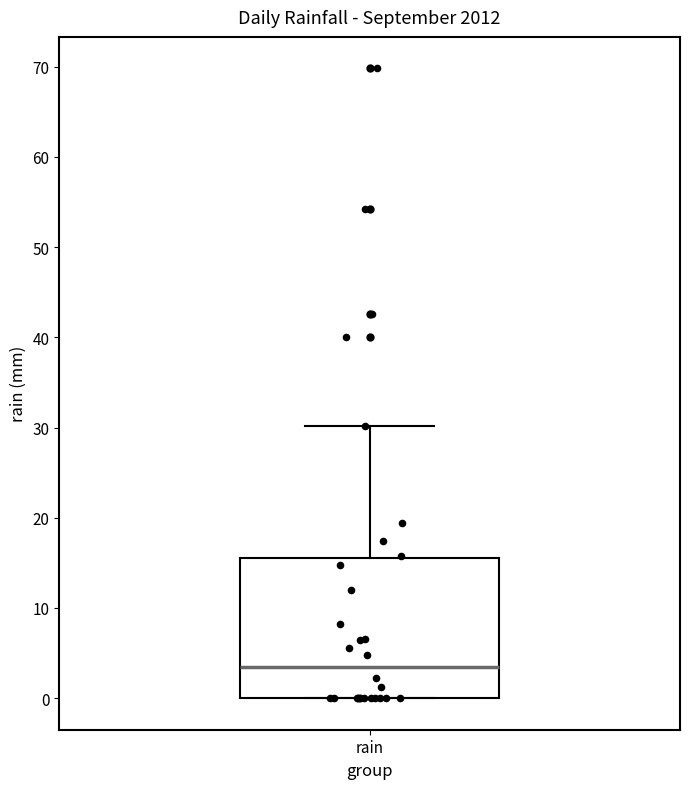

Where is the upper edge of the box for rain on the y-axis? The values are not printed on the chart, so give them approximately, as read against the axis.

16